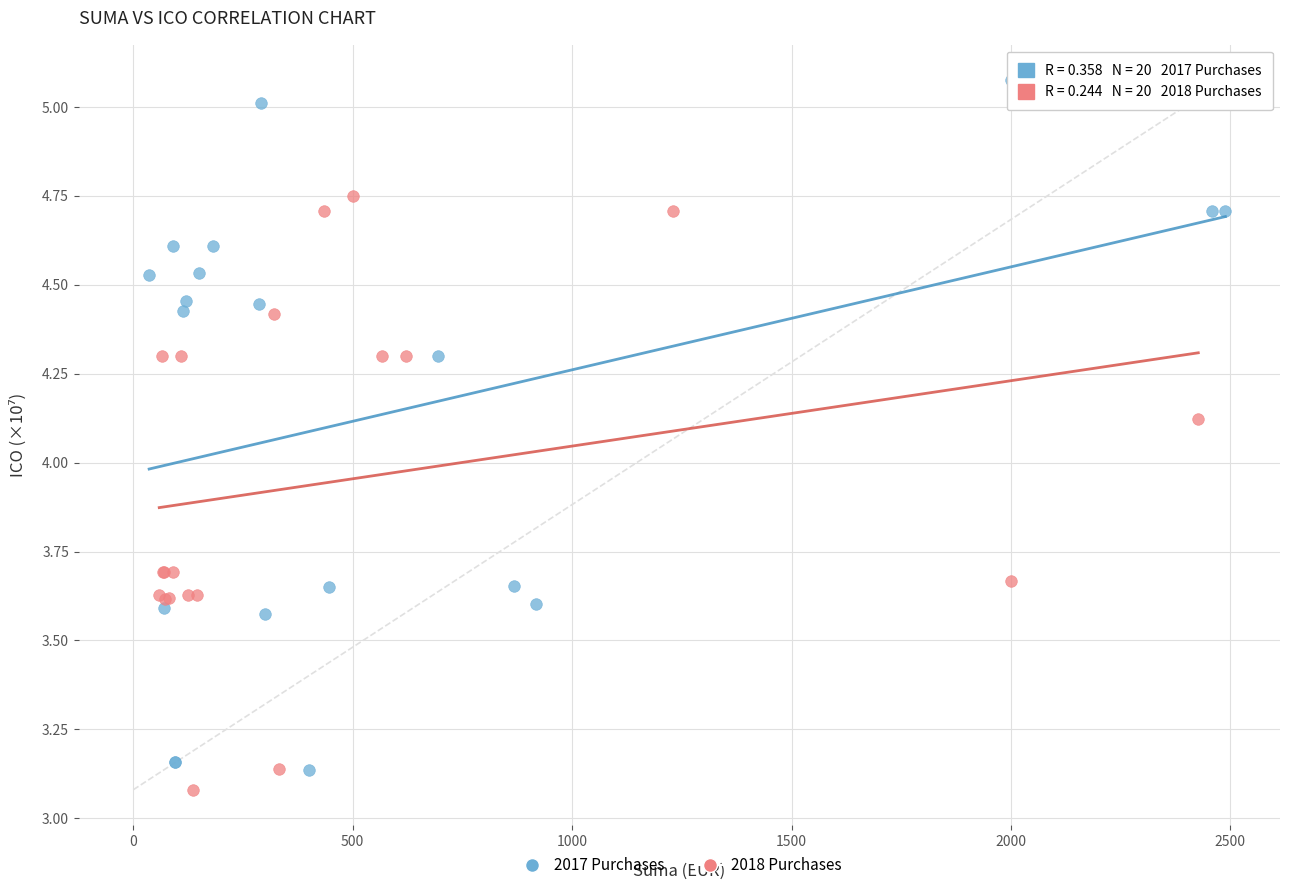

Which series reaches the maximum Y coordinate?

2017 Purchases